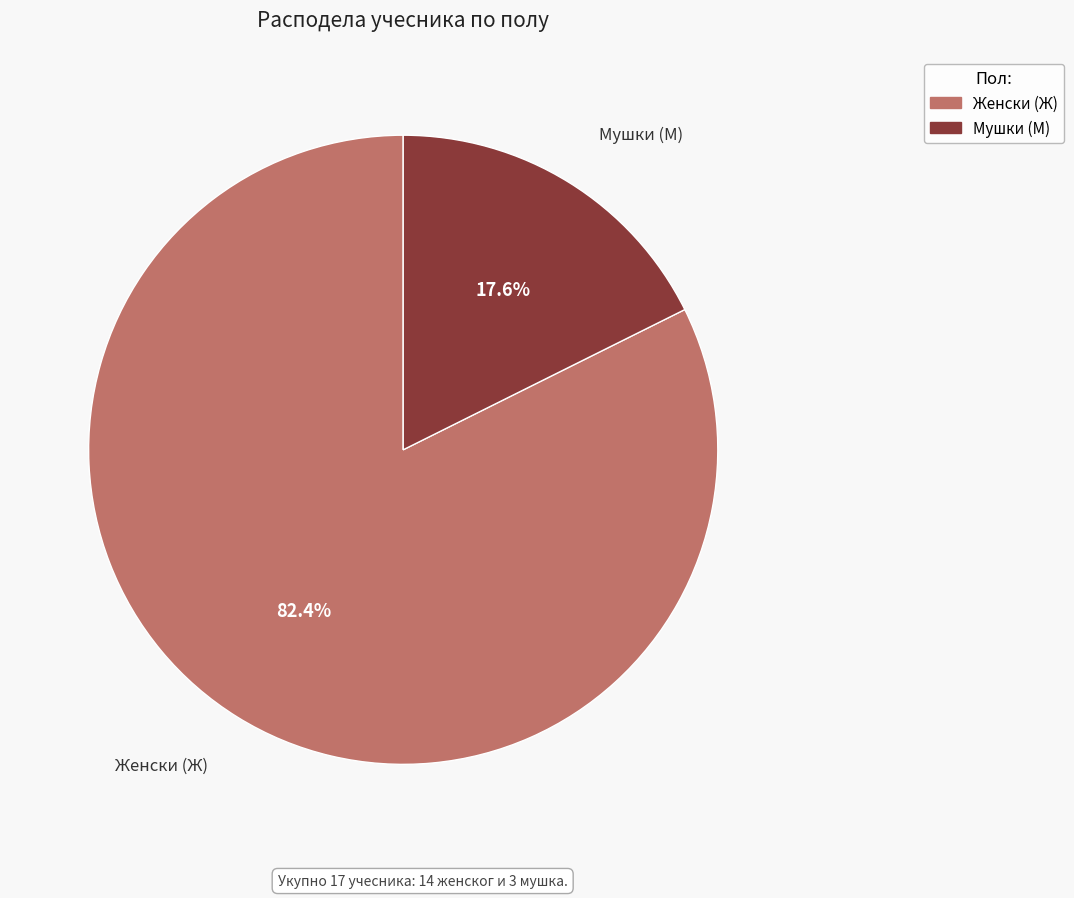

Does any single category account for the majority?

Yes